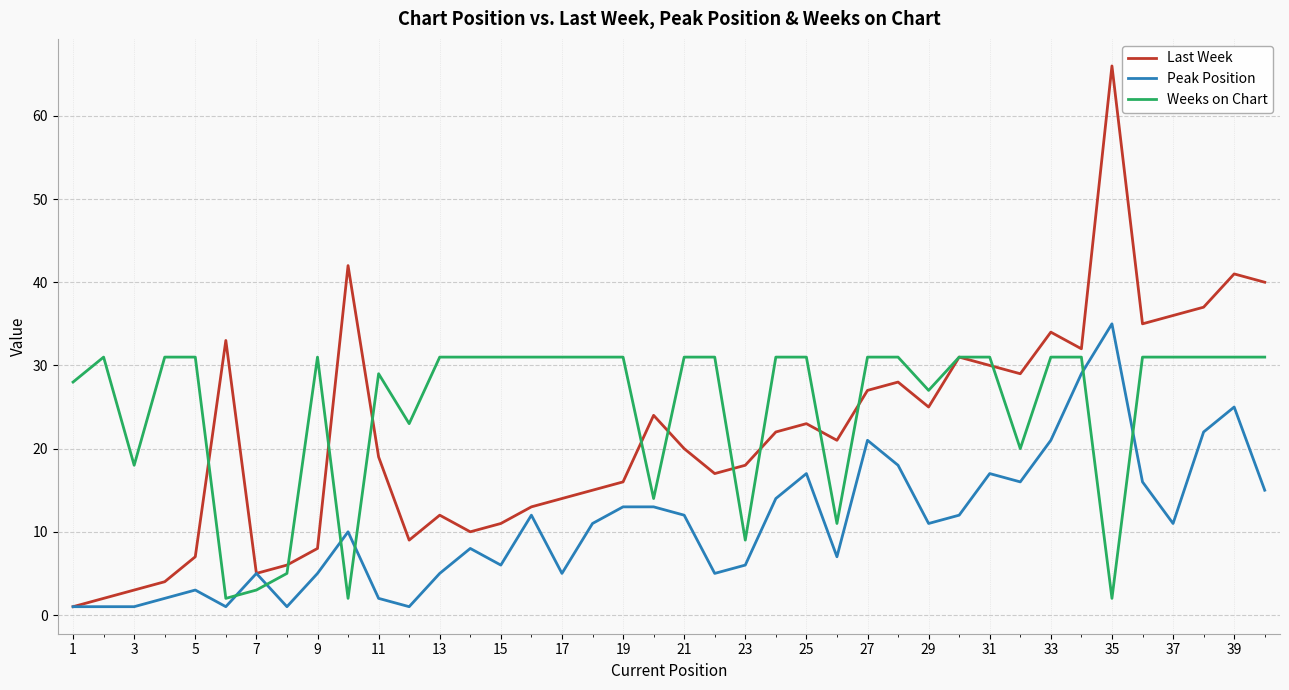

List the series in order of their overall mean, highest first.

Weeks on Chart, Last Week, Peak Position